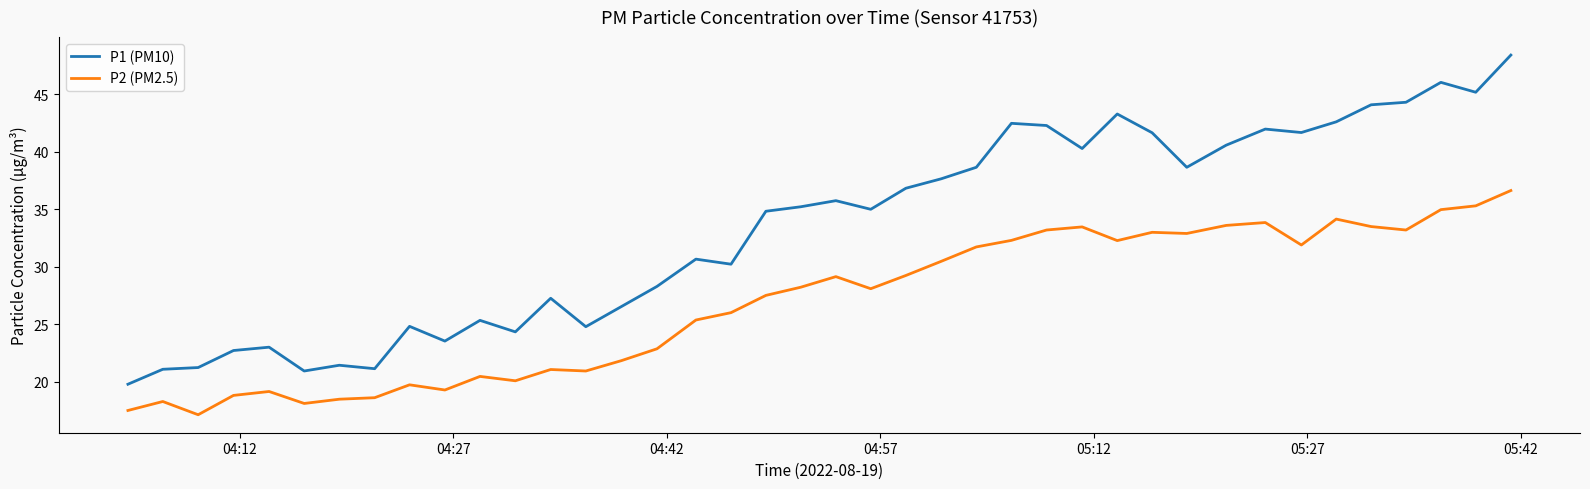

What is the average value of the P2 (PM2.5) series?

26.8